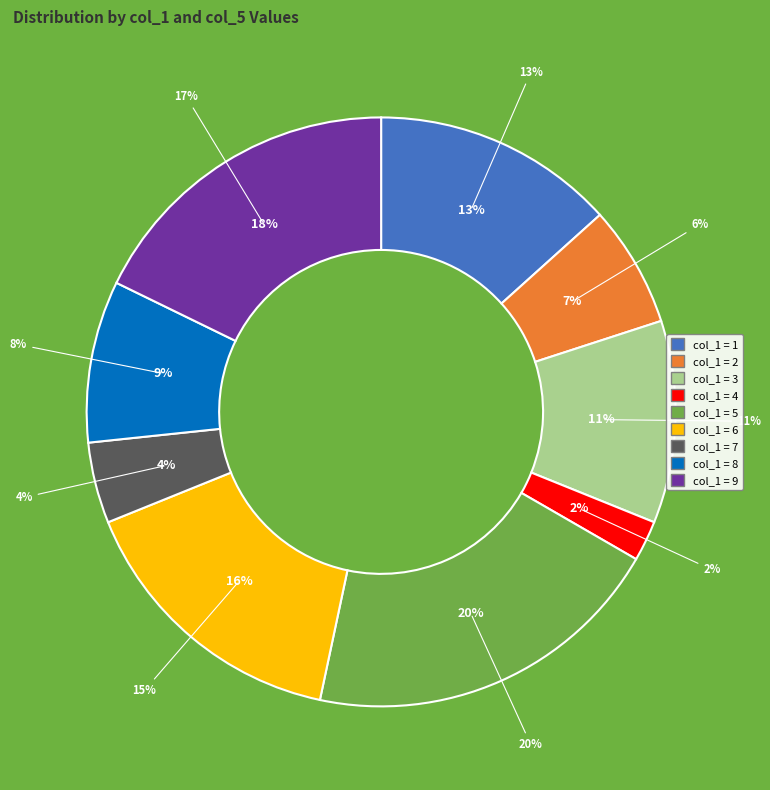

What is the total percentage of 8 and 2?

15.6%